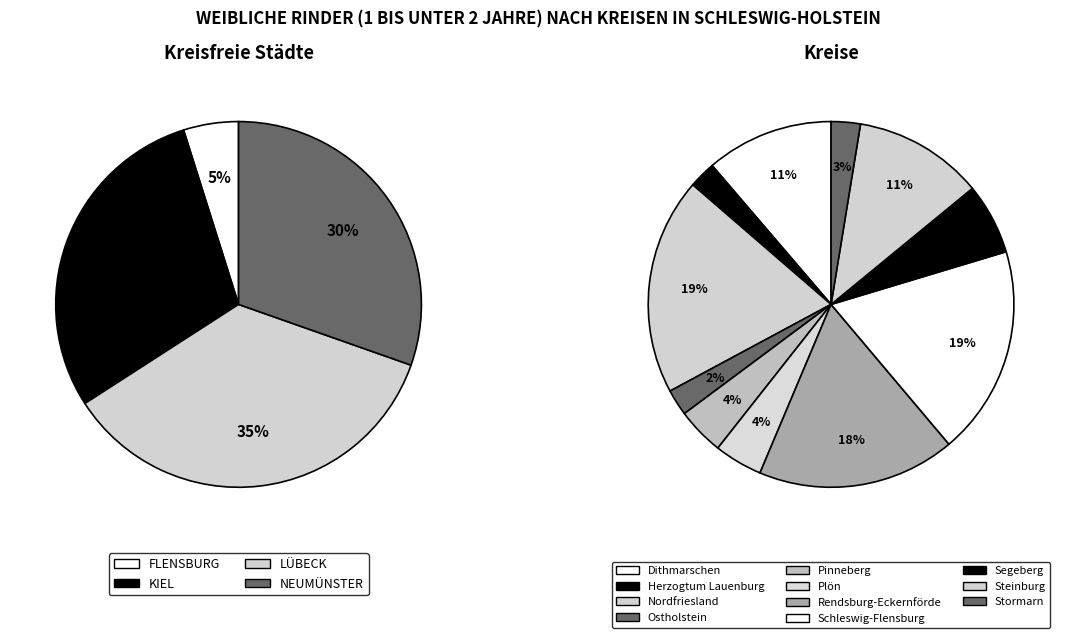

Is there any slice that represents more than half of the pie?

No